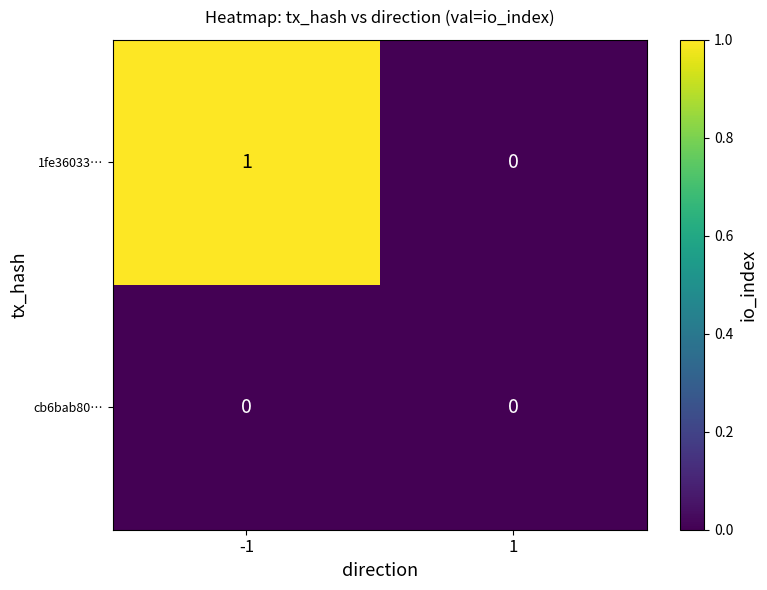

How many positive values does the 1fe36033… series have?

1